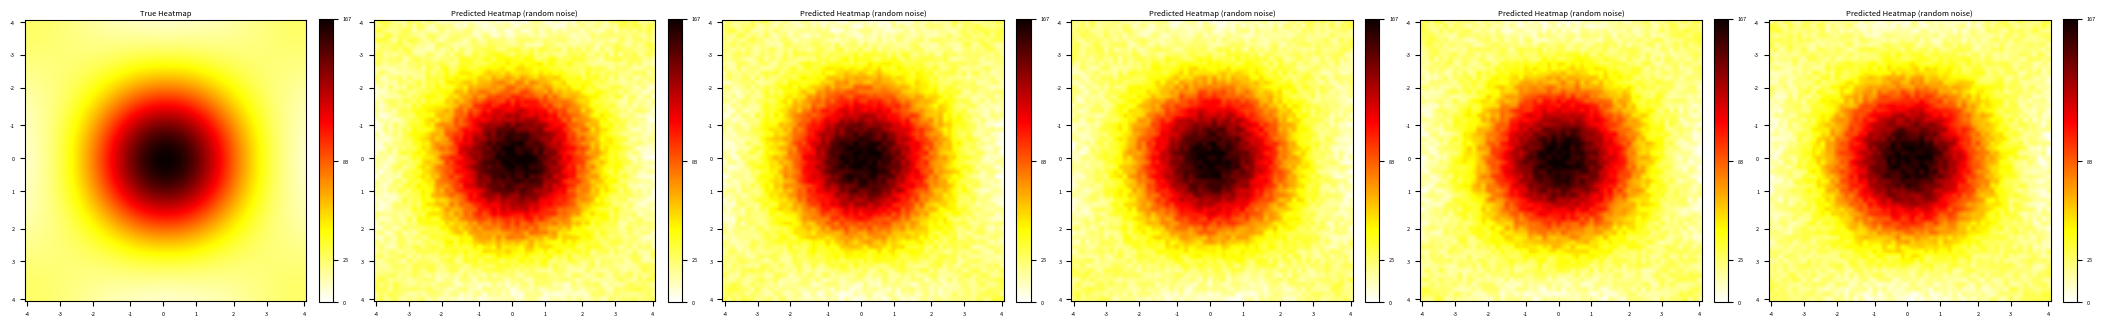

How many distinct data groups are displayed?

2